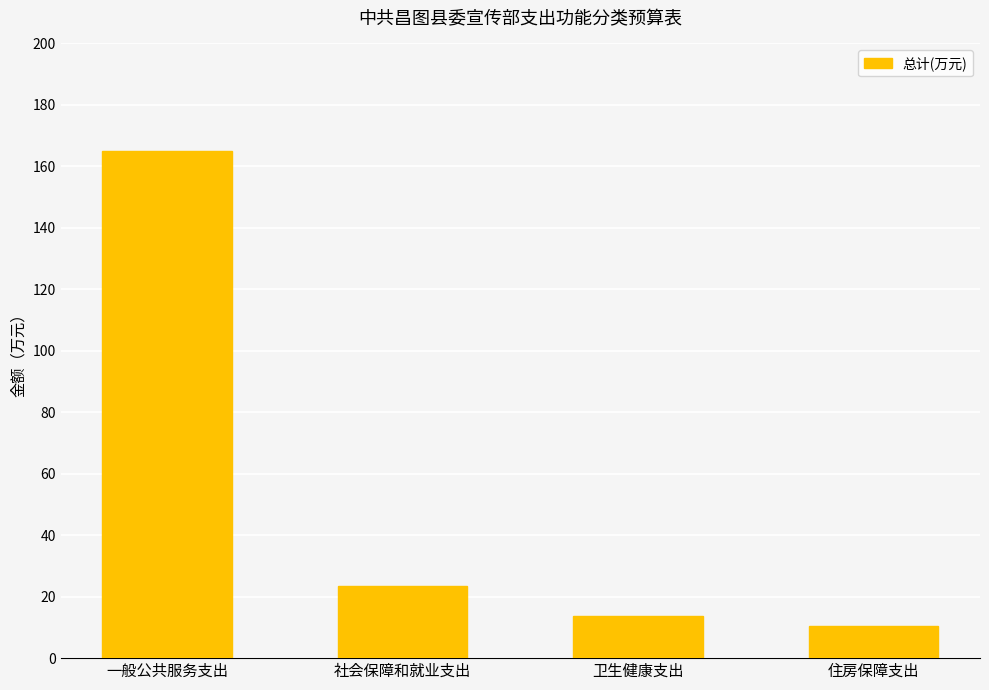

Reading left to right, what are all the values shown in this chart?

165.1	23.5	13.6	10.3